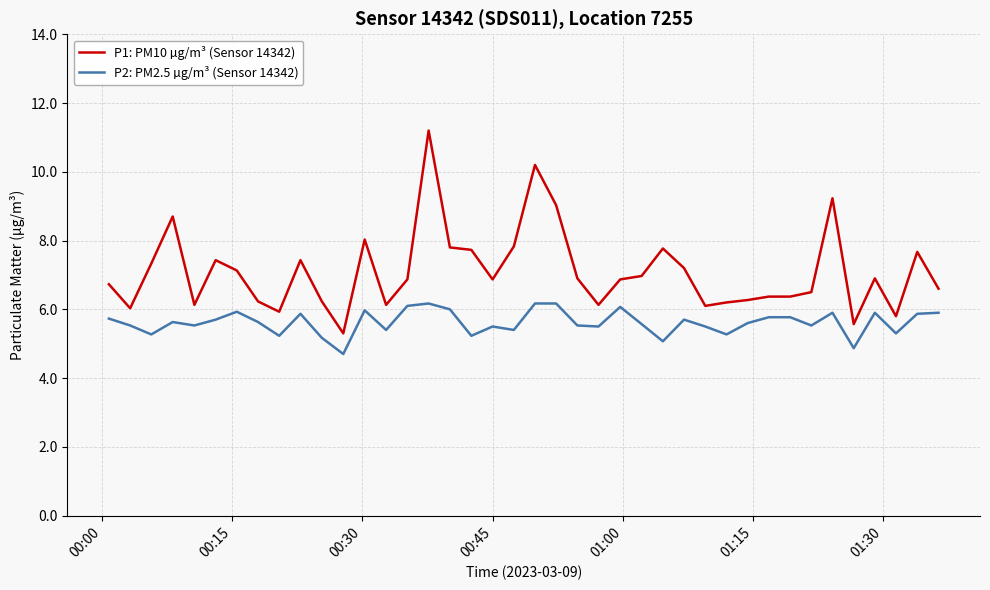

True or false: P1: PM10 µg/m³ (Sensor 14342) has more than 2 interior local peaks.

True